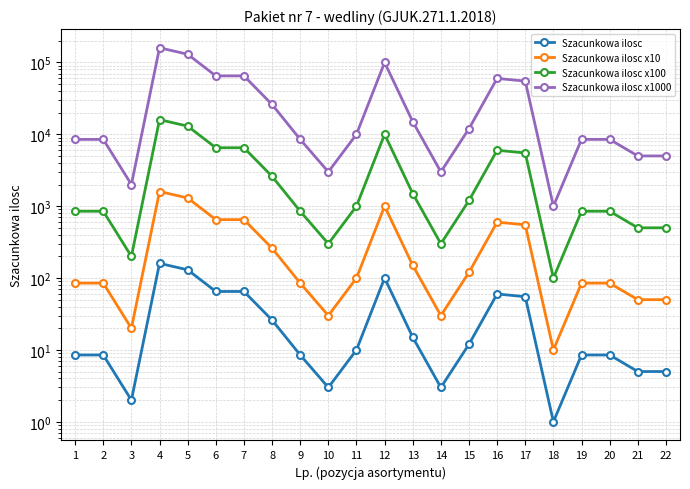

Is it true that Szacunkowa ilosc x1000 equals 8500.0 at 20?

True